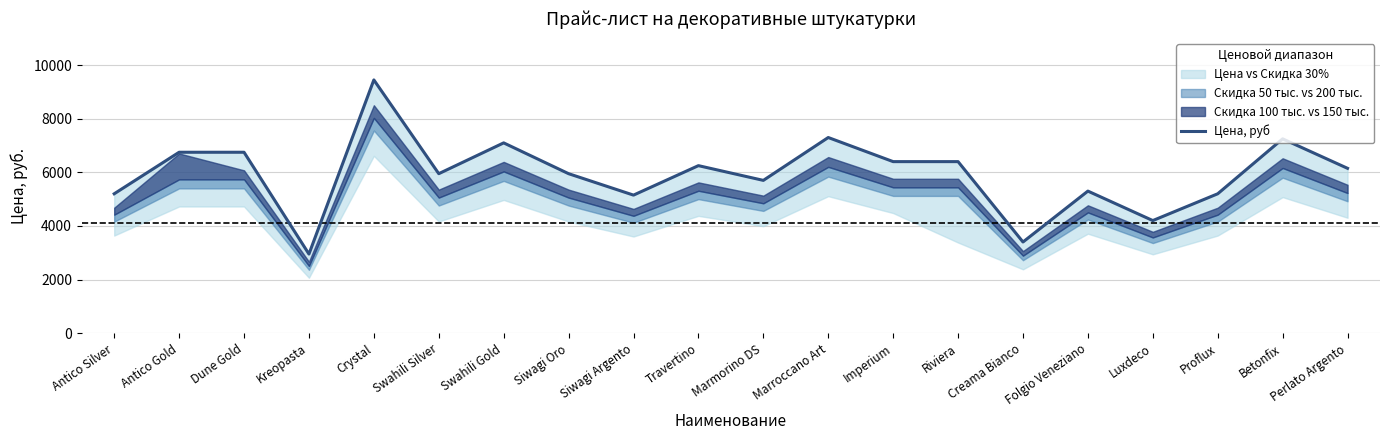

What is the ratio of the value at Marmorino DS to the value at Crystal?

0.6